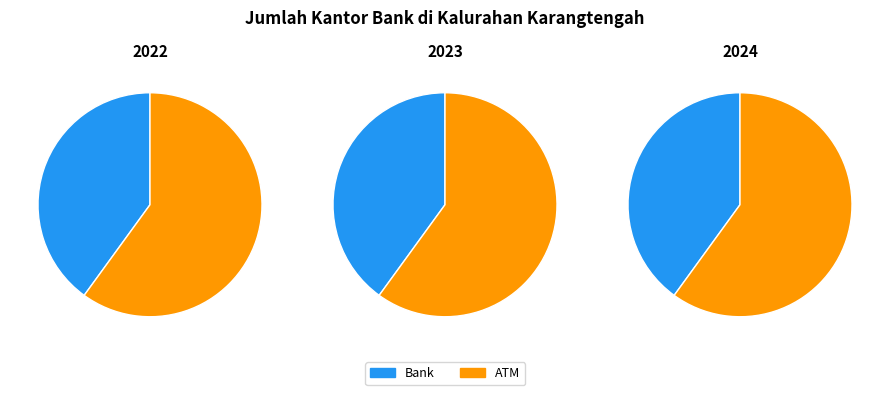

At 2023, list the series in order from smallest to largest.

Bank, ATM